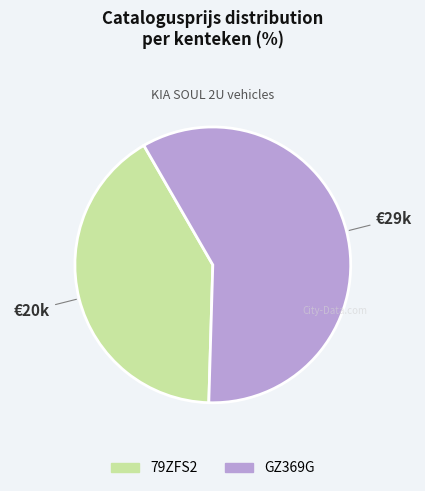

Rank the categories by value from highest to lowest.

GZ369G, 79ZFS2